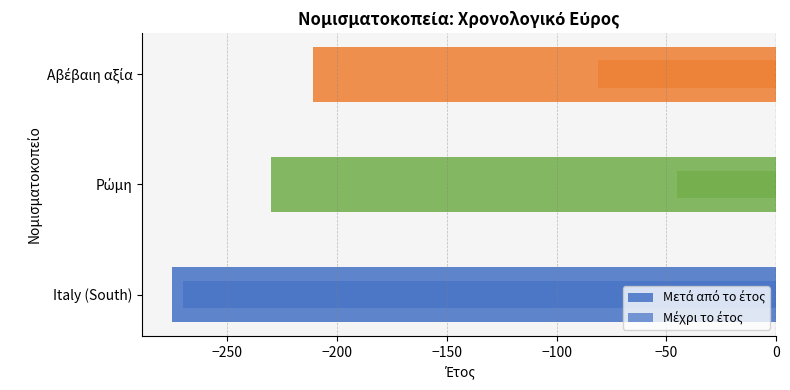

What is the total value across all series at Ρώμη?

-275